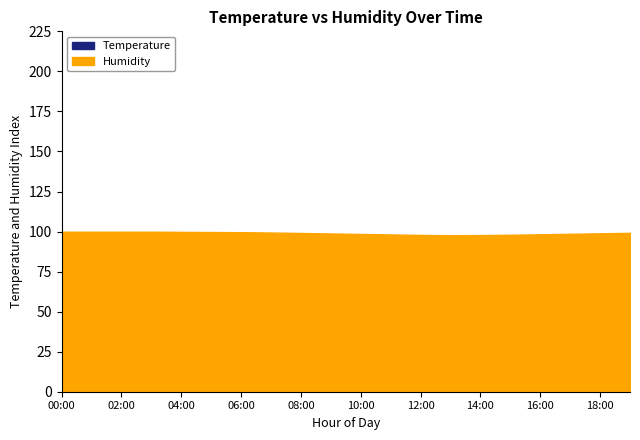

What is the approximate value of temperature at 11:00?

5.9